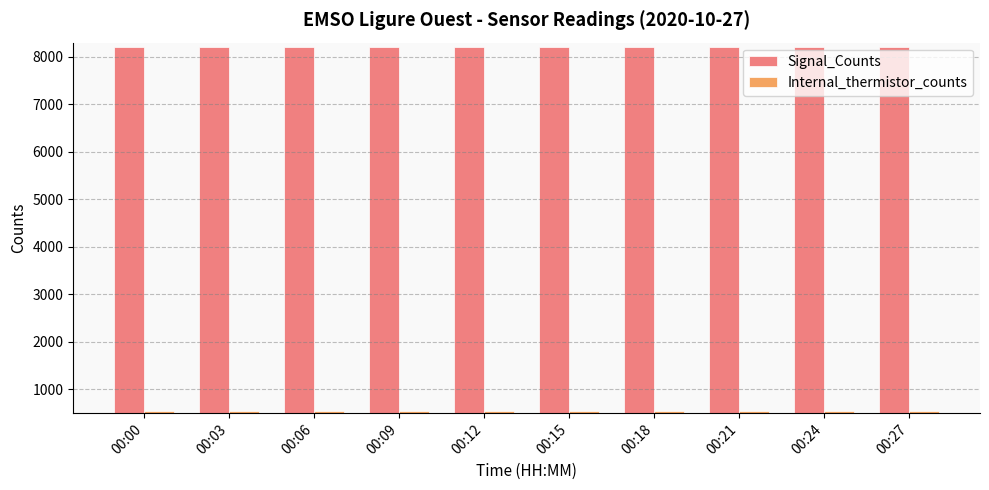

What is the value of the Internal_thermistor_counts bar at the 4th from the left?

551